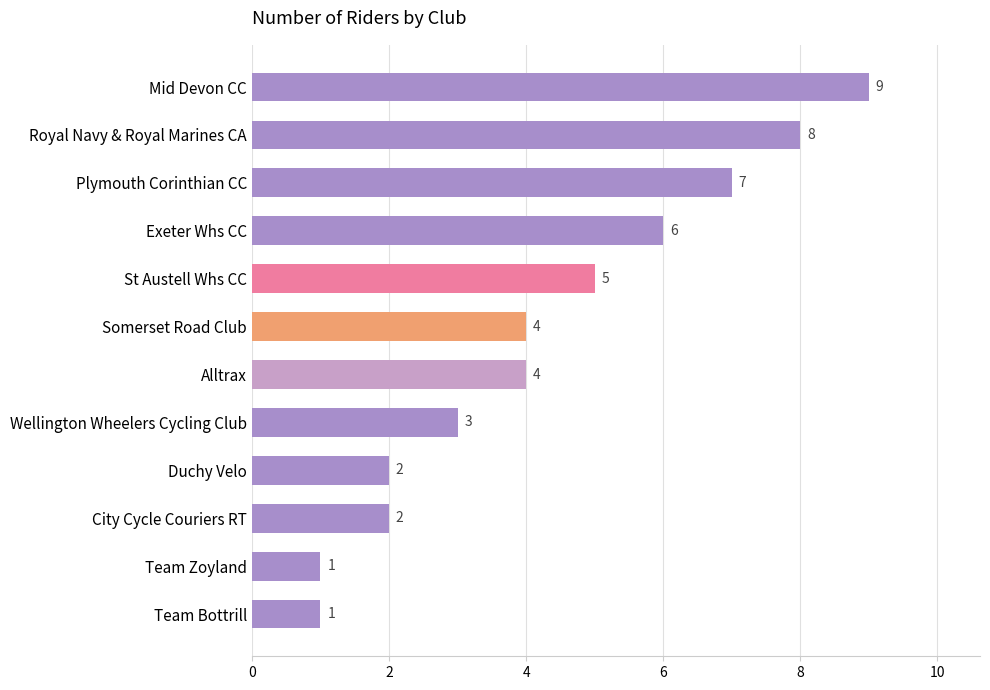

True or false: the data shows 6 at Exeter Whs CC.

True